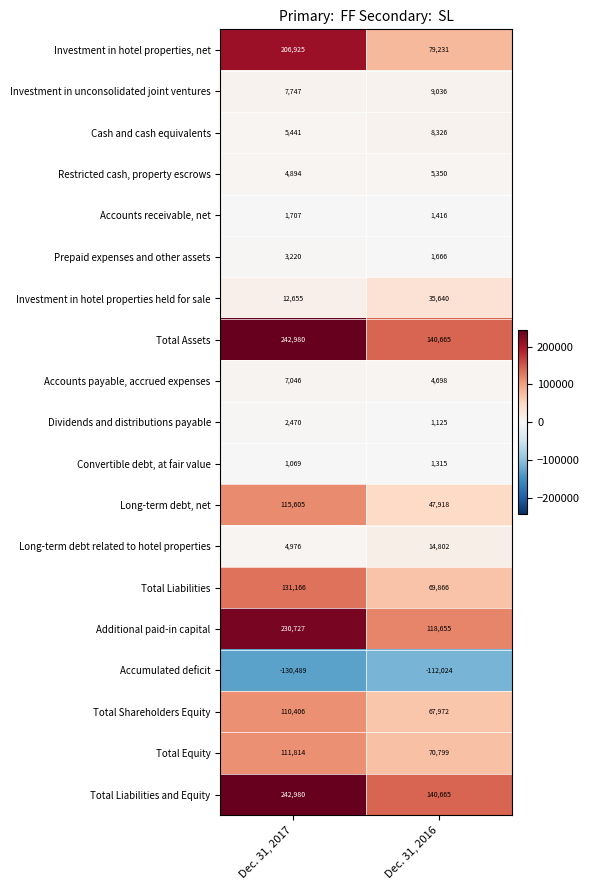

How many values in the Accounts receivable, net series are below 1707?

1